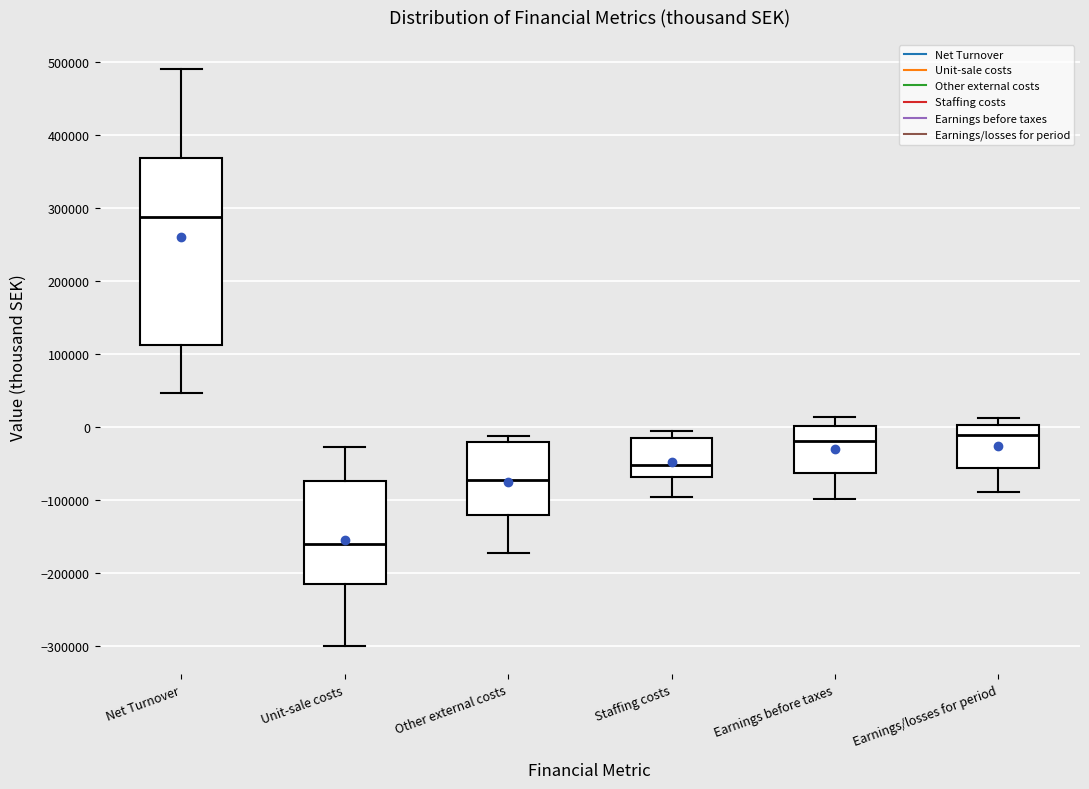

Comparing the boxes themselves (not the whiskers), which one is the tallest?

Net Turnover